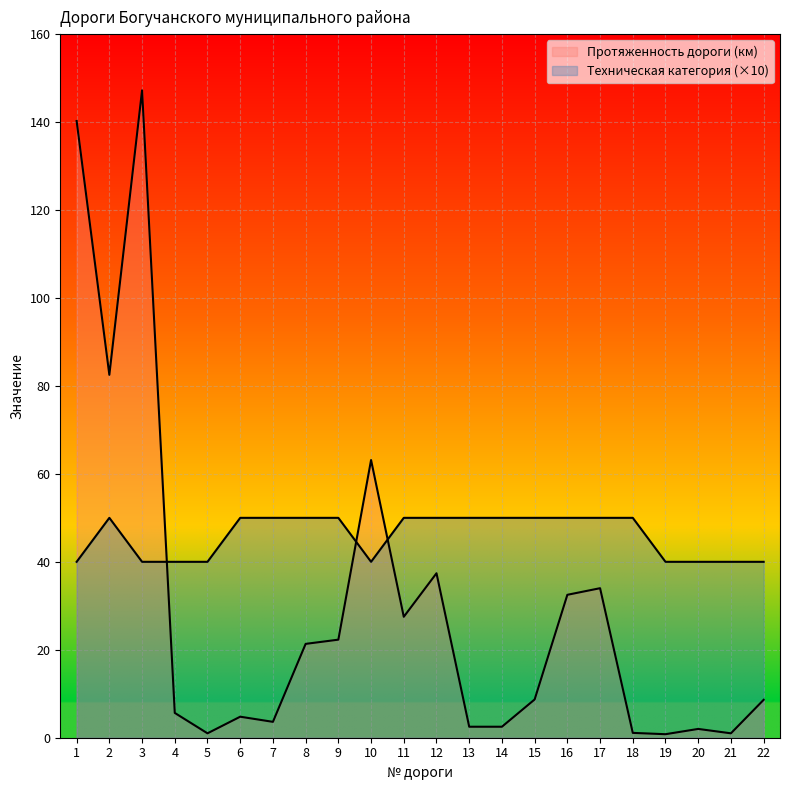

What is the sum of the Техническая категория values at 3 and 5?

80.0